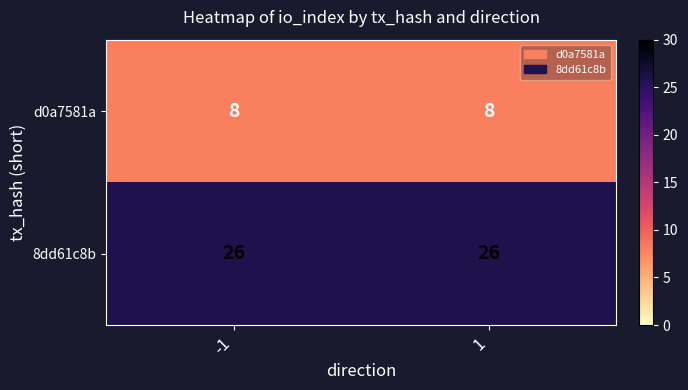

The d0a7581a series shows 8 at 1. True or false?

True